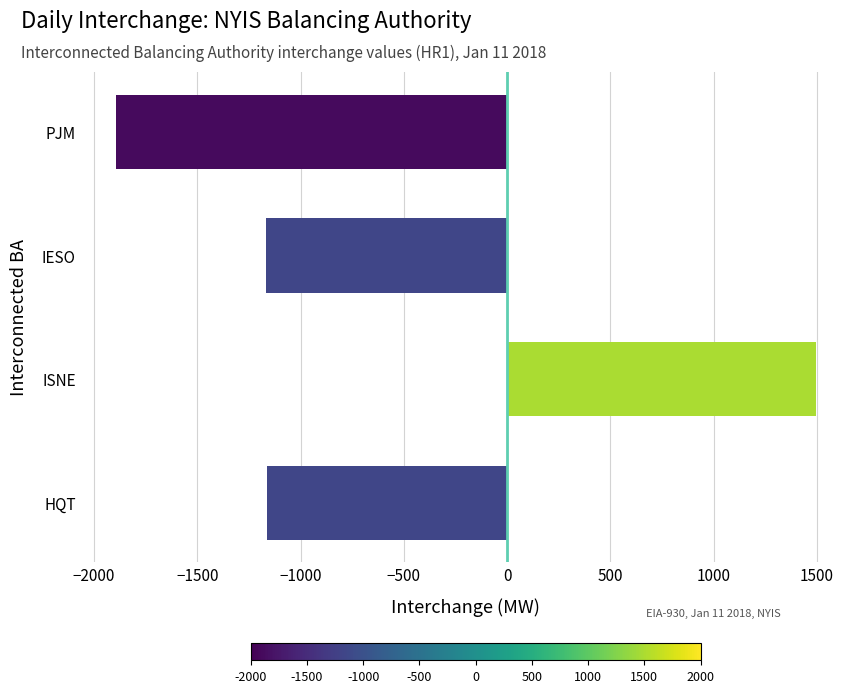

What is the change in value from IESO to PJM?

-726